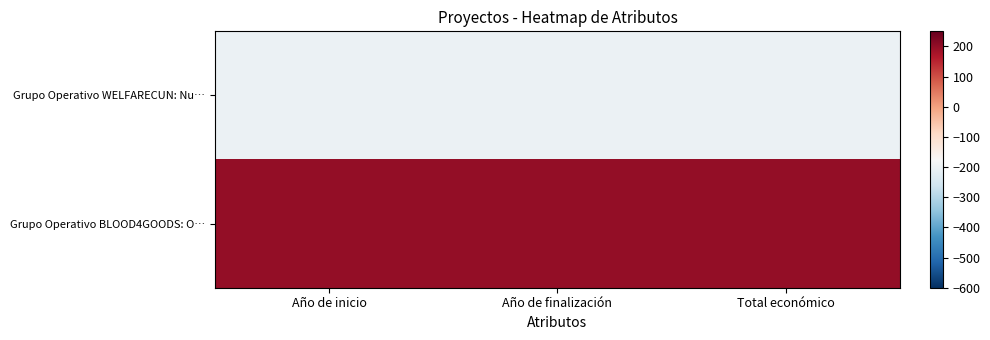

At which category does the chart reach its peak across all series?

Año de inicio